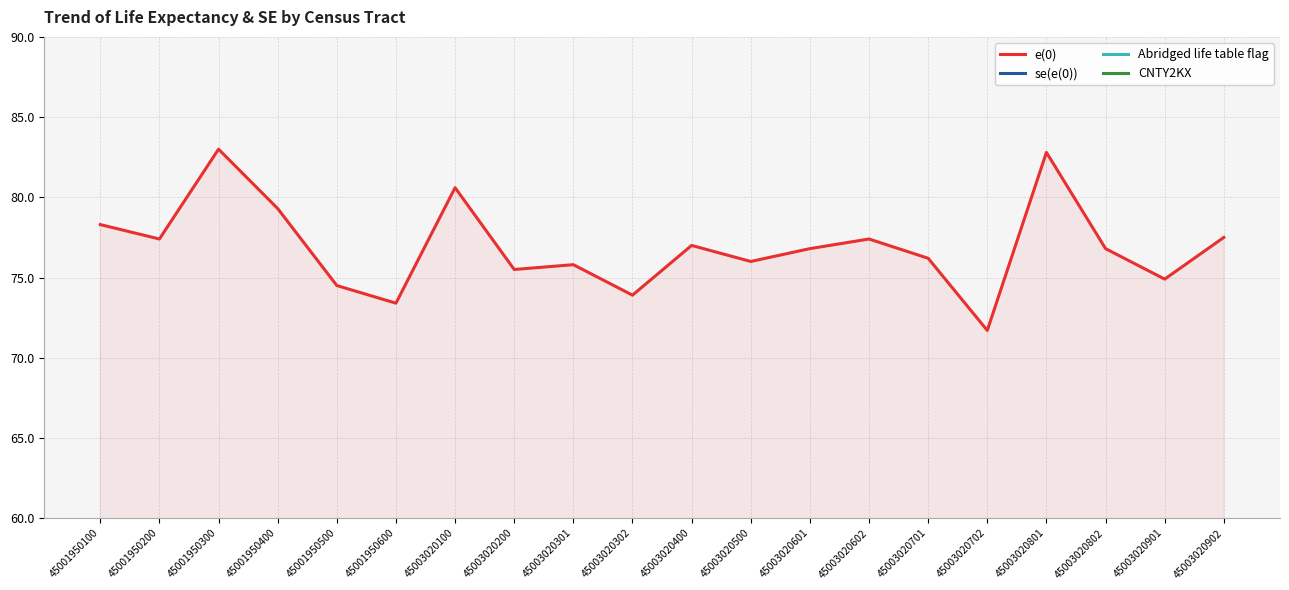

True or false: se(e(0)) and e(0) cross at least once.

False